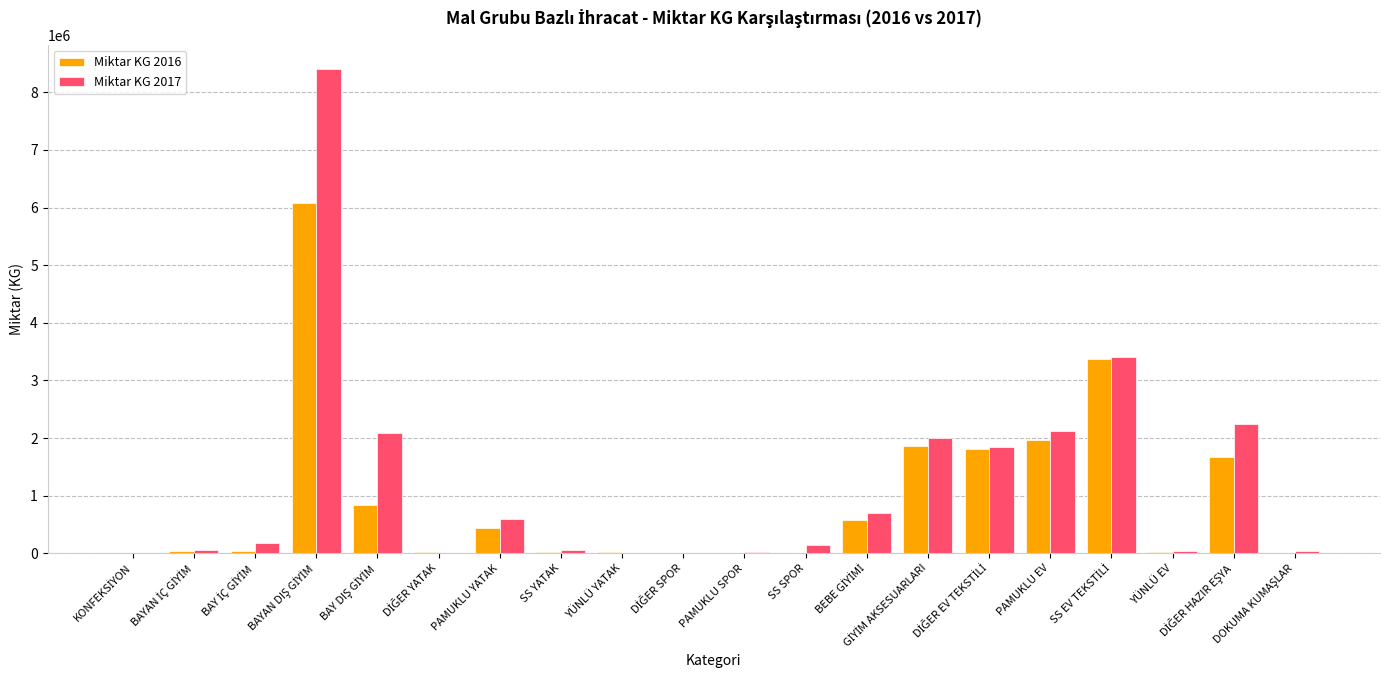

What is the maximum value for Miktar KG 2017?

8398594.2